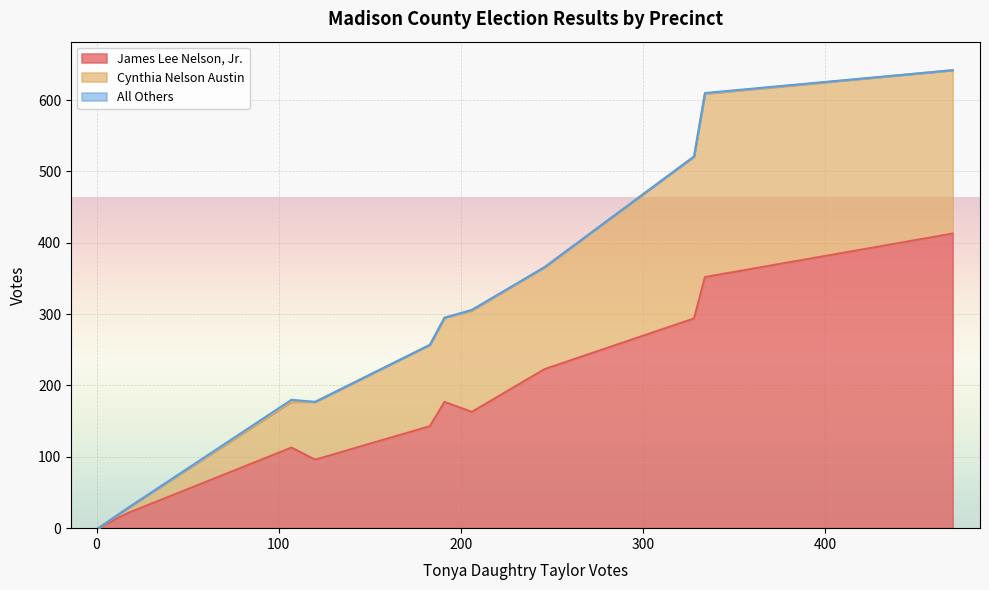

Which series changed the most between 2 - Radiant and 9 - Etlan?

James Lee Nelson, Jr.